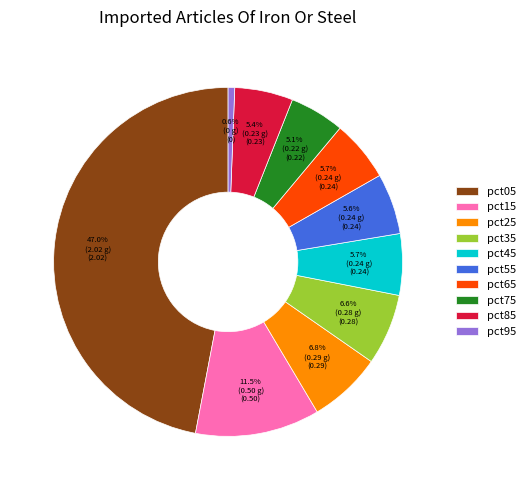

Which has a higher value, pct55 or pct25?

pct25